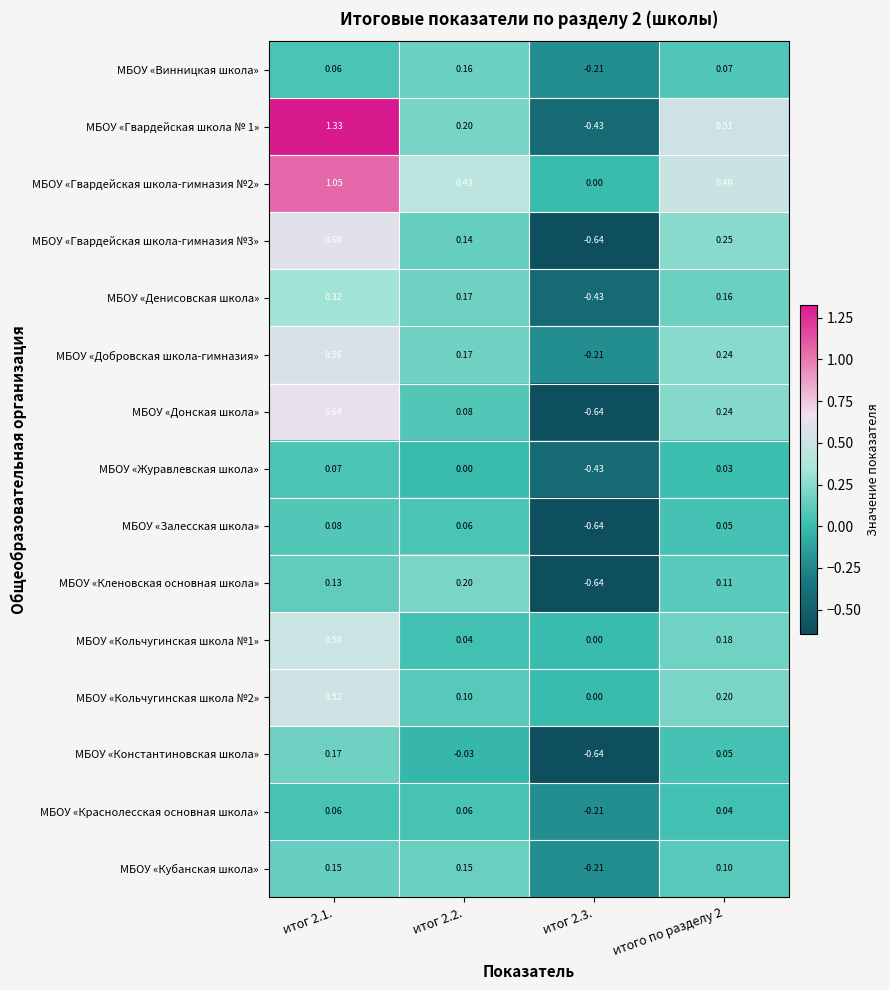

Which series changed the most between итог 2.1. and итог 2.2.?

МБОУ «Гвардейская школа № 1»